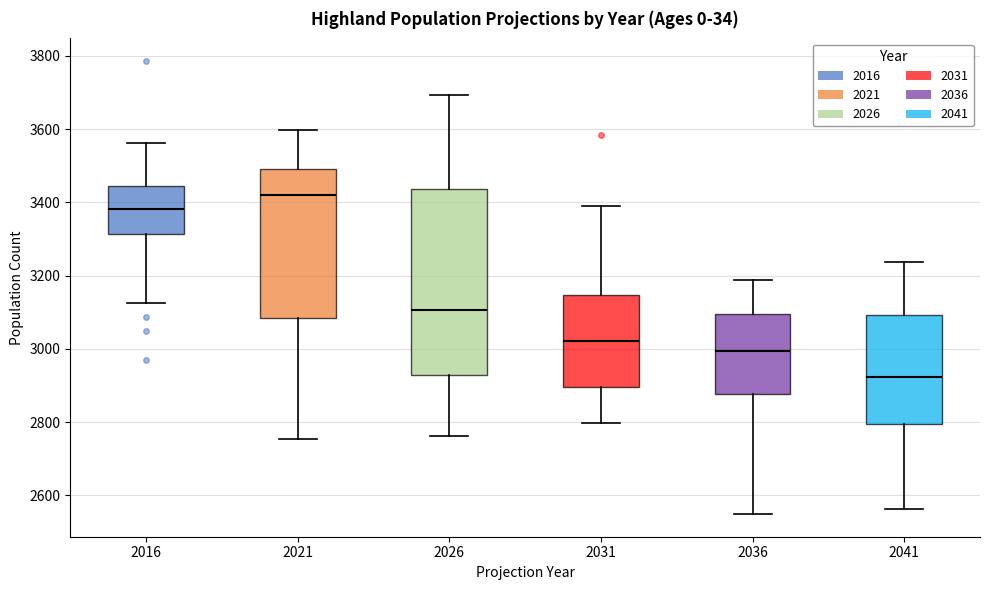

Reading left to right, read every box against the y-axis: the position of its median line, the range the box covers, and the ends of its whiskers. The values are not printed on the chart, so give them approximately, as read against the axis.

2016: median 3380, box 3320 to 3440, whiskers 3120 to 3560
2021: median 3420, box 3080 to 3500, whiskers 2760 to 3600
2026: median 3100, box 2920 to 3440, whiskers 2760 to 3700
2031: median 3020, box 2900 to 3140, whiskers 2800 to 3400
2036: median 3000, box 2880 to 3100, whiskers 2540 to 3180
2041: median 2920, box 2800 to 3100, whiskers 2560 to 3240